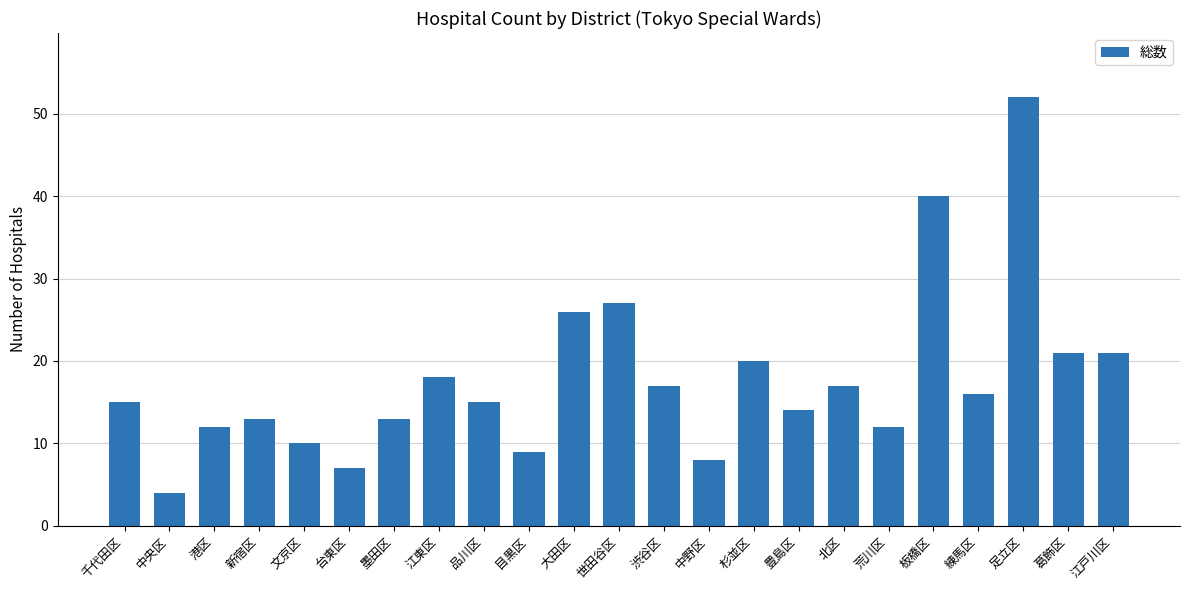

True or false: the data shows 4 at 港区.

False